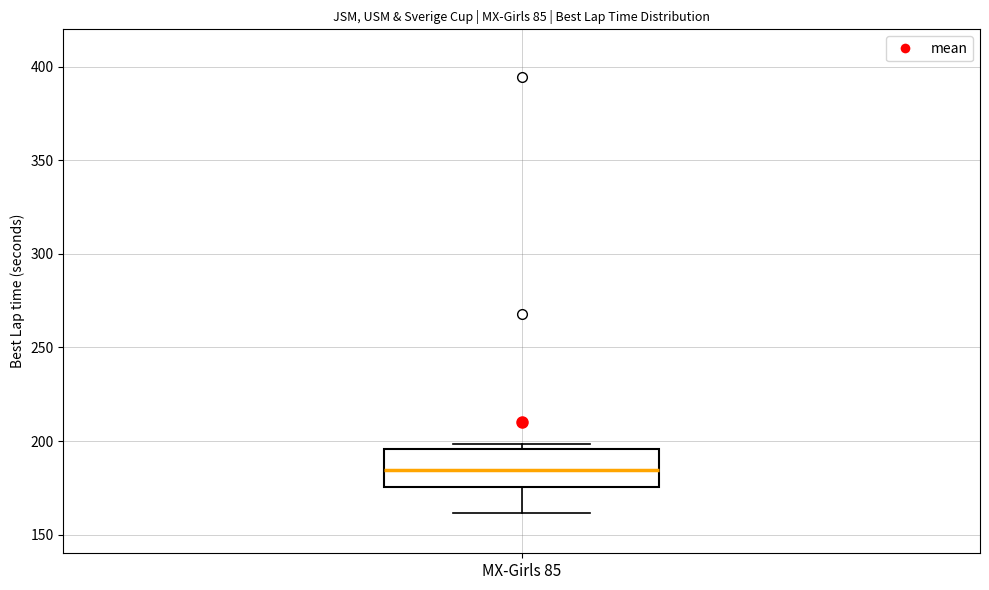

Where is the upper edge of the box for MX-Girls 85 on the y-axis? The values are not printed on the chart, so give them approximately, as read against the axis.

195